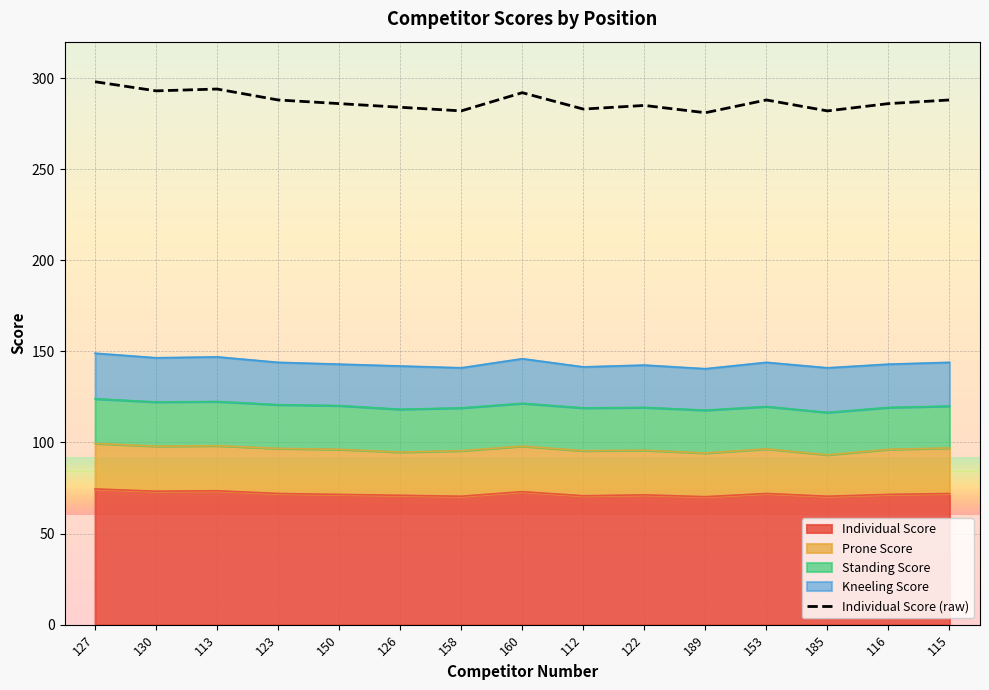

True or false: the data shows 292 at 160.

True